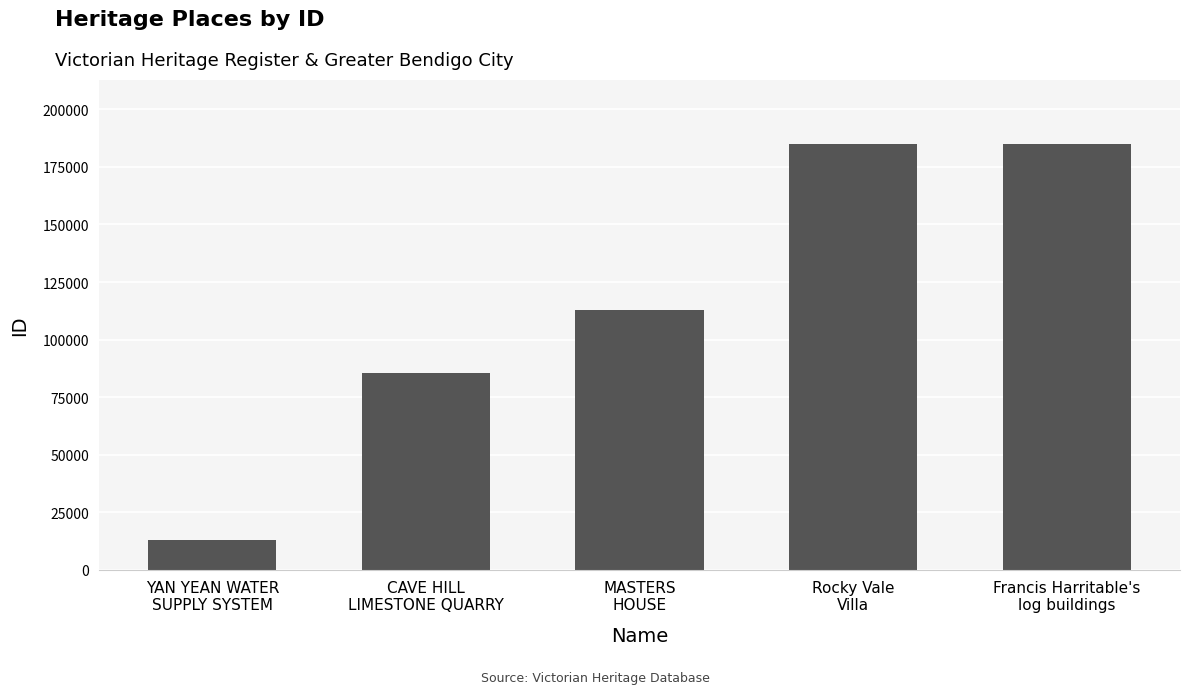

How many distinct data groups are displayed?

1